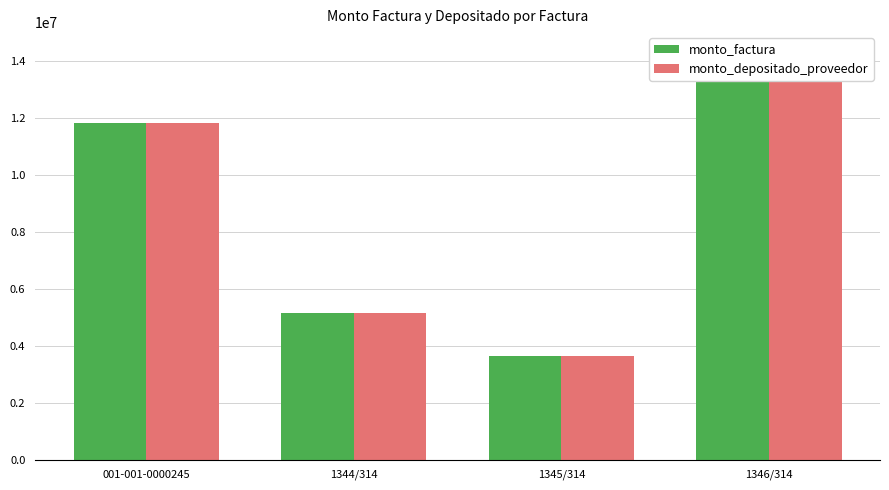

What is the label of the 3rd bar from the right?

1344/314